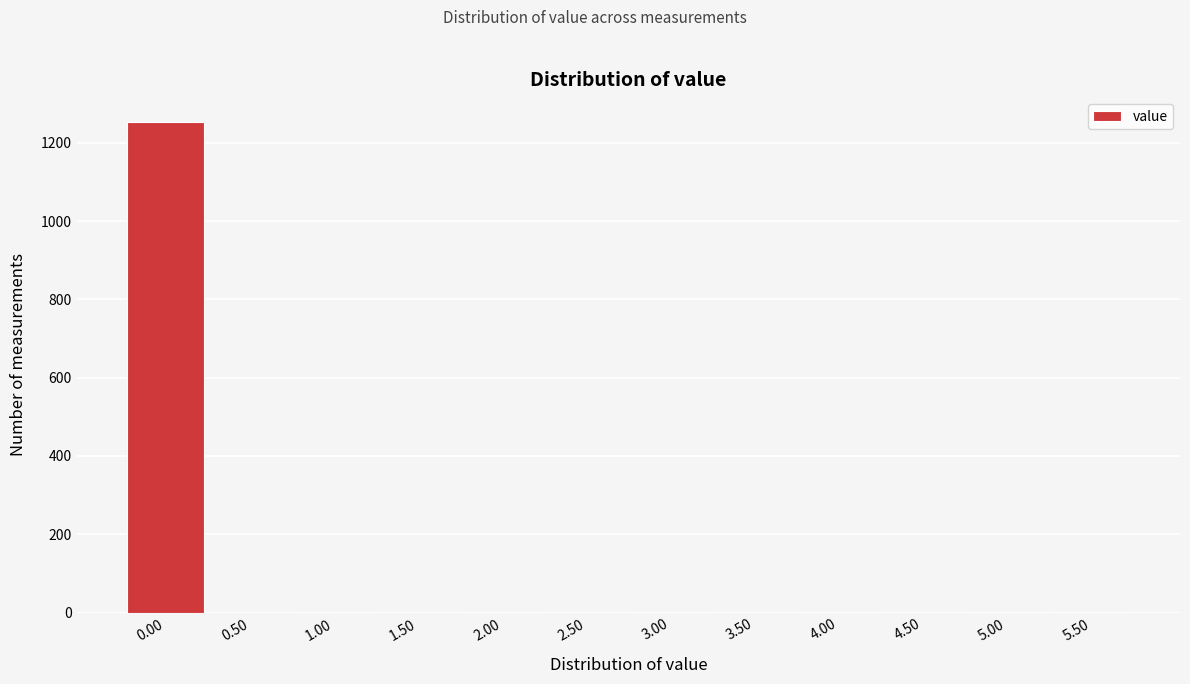

What is the maximum value shown in the chart?

1254